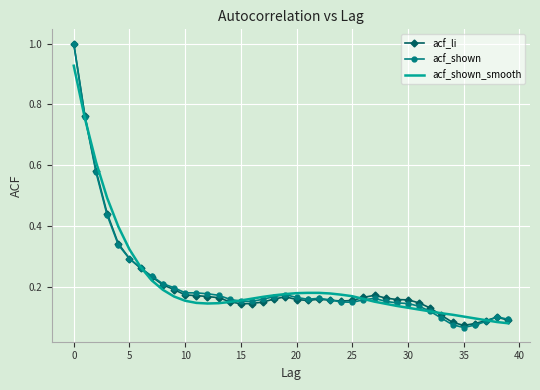

What is the maximum value for acf_shown?

1.0